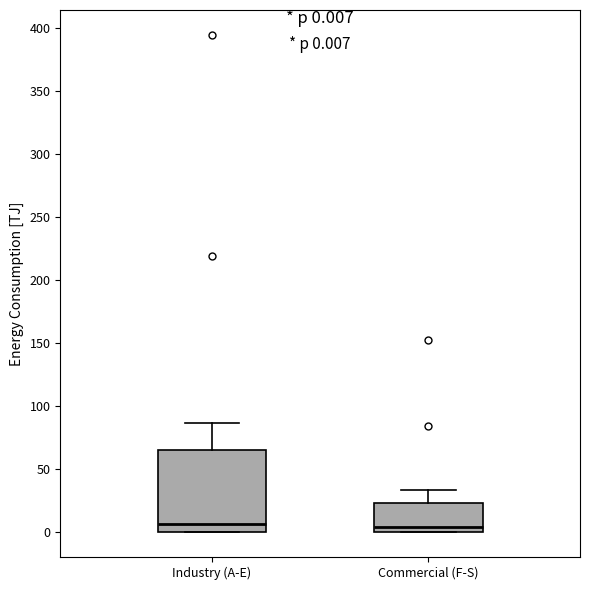

Comparing the boxes themselves (not the whiskers), which one is the tallest?

Industry (A-E)